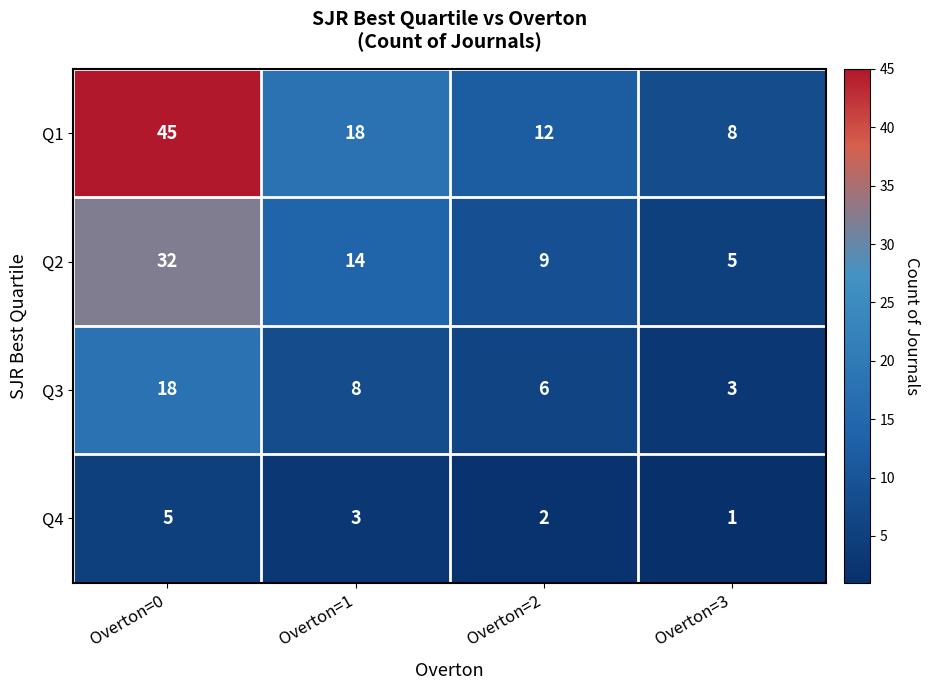

Count the Q4 values in the range 2 to 5.

3